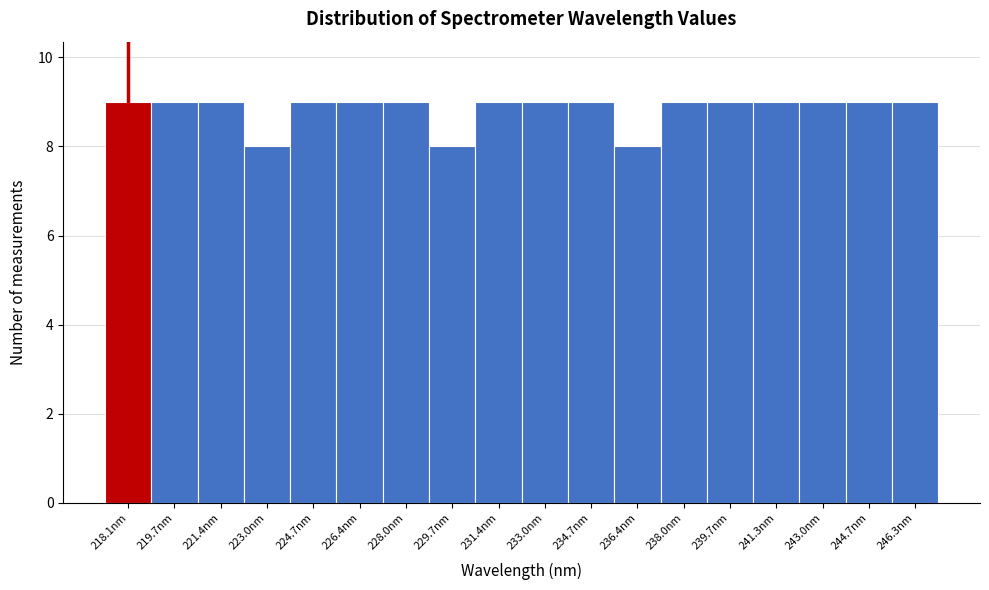

Reading left to right, extract all data points from this chart.

9	9	9	8	9	9	9	8	9	9	9	8	9	9	9	9	9	9